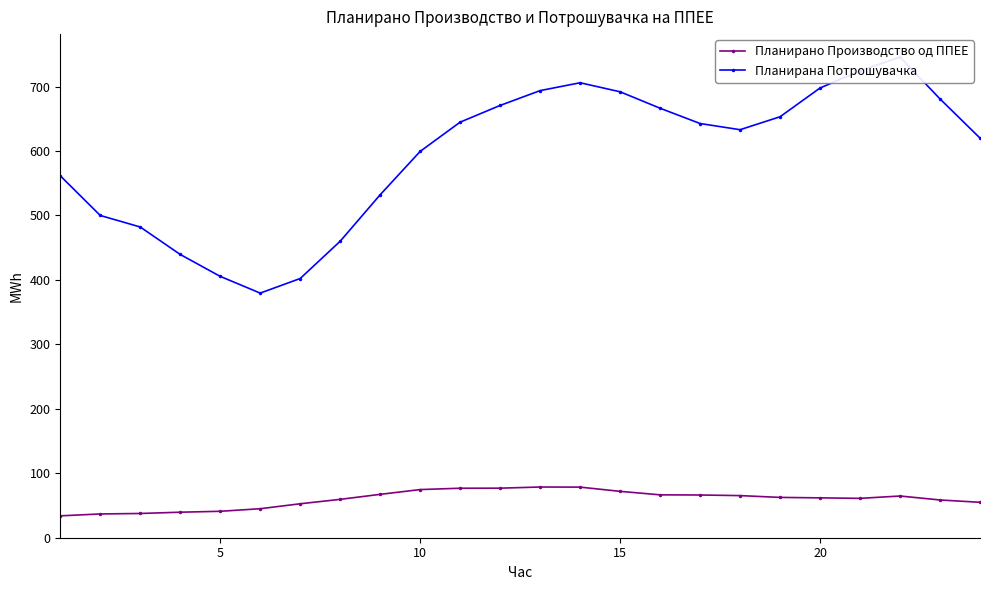

True or false: Планирано Производство од ППЕЕ has more than 1 points higher than both neighbors.

True